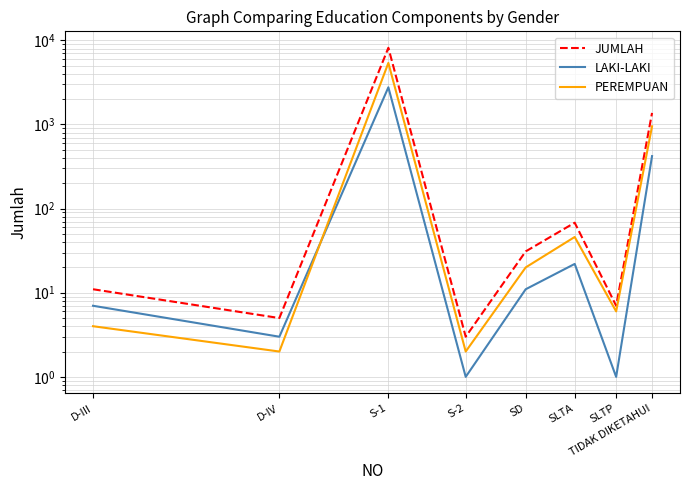

Reading left to right, what are all the values shown in this chart?

JUMLAH: D-III=11	D-IV=5	S-1=8160	S-2=3	SD=31	SLTA=68	SLTP=7	TIDAK DIKETAHUI=1372
LAKI-LAKI: D-III=7	D-IV=3	S-1=2767	S-2=1	SD=11	SLTA=22	SLTP=1	TIDAK DIKETAHUI=421
PEREMPUAN: D-III=4	D-IV=2	S-1=5393	S-2=2	SD=20	SLTA=46	SLTP=6	TIDAK DIKETAHUI=951